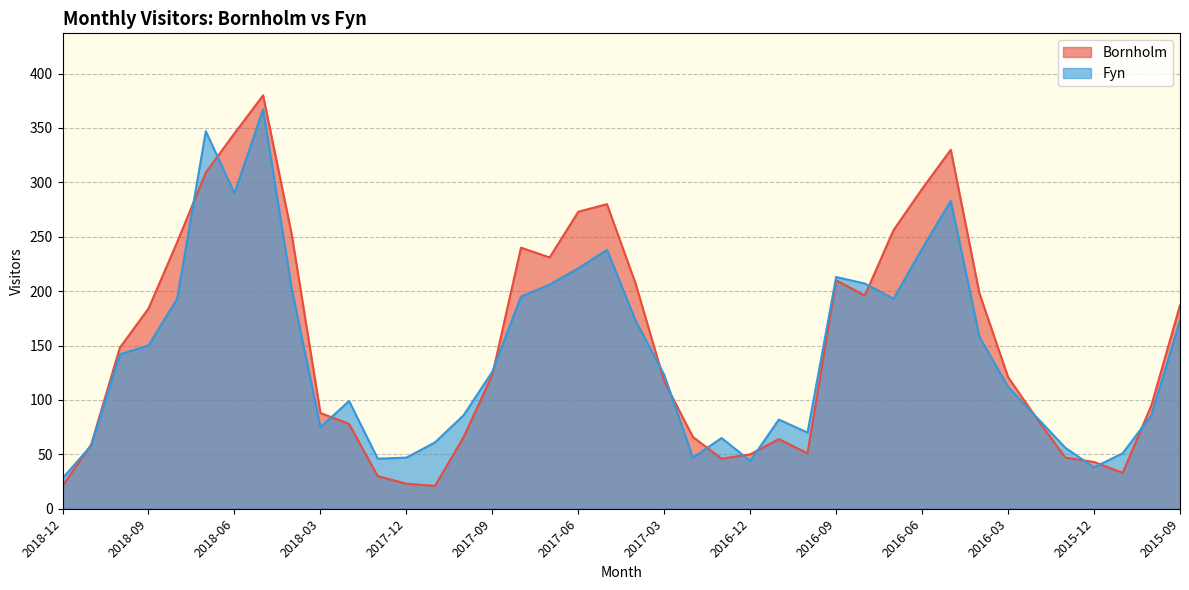

What are all the series names shown in the legend?

Bornholm, Fyn